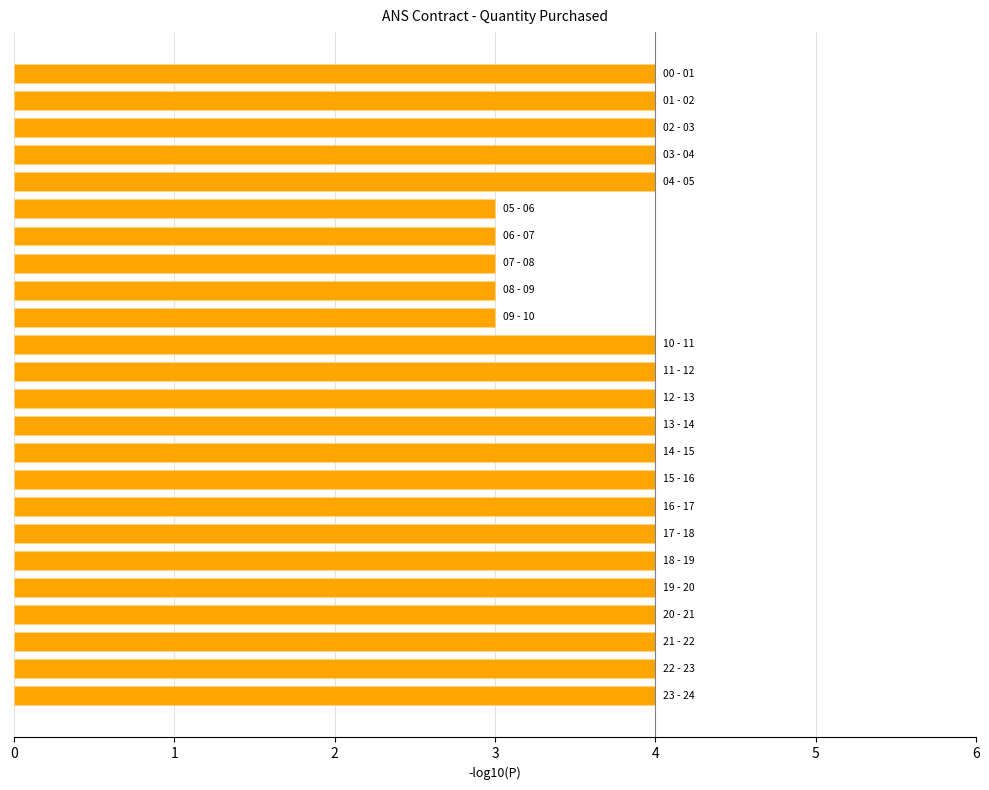

What is the smallest value displayed?

3